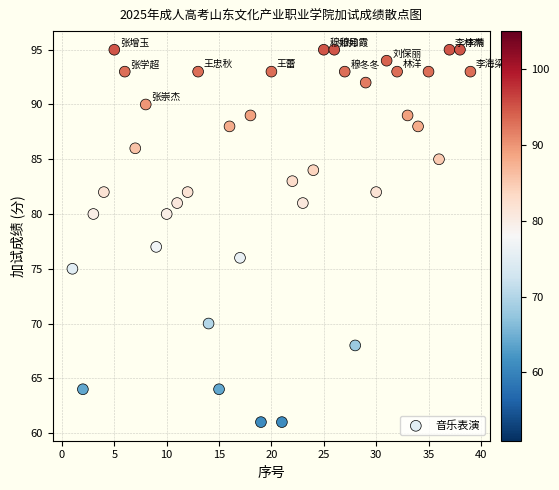

What Y value in the scatter plot is closest to 78?

77